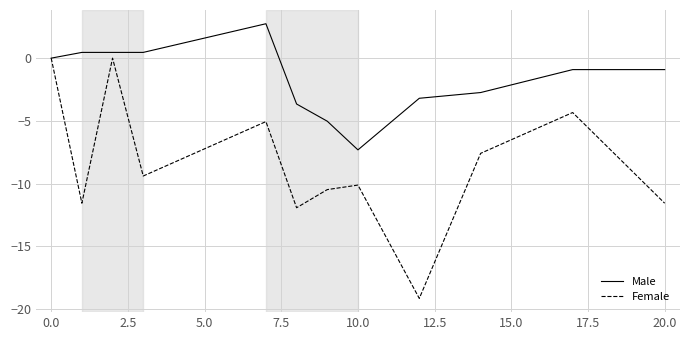

True or false: Female has more than 2 points higher than both neighbors.

True